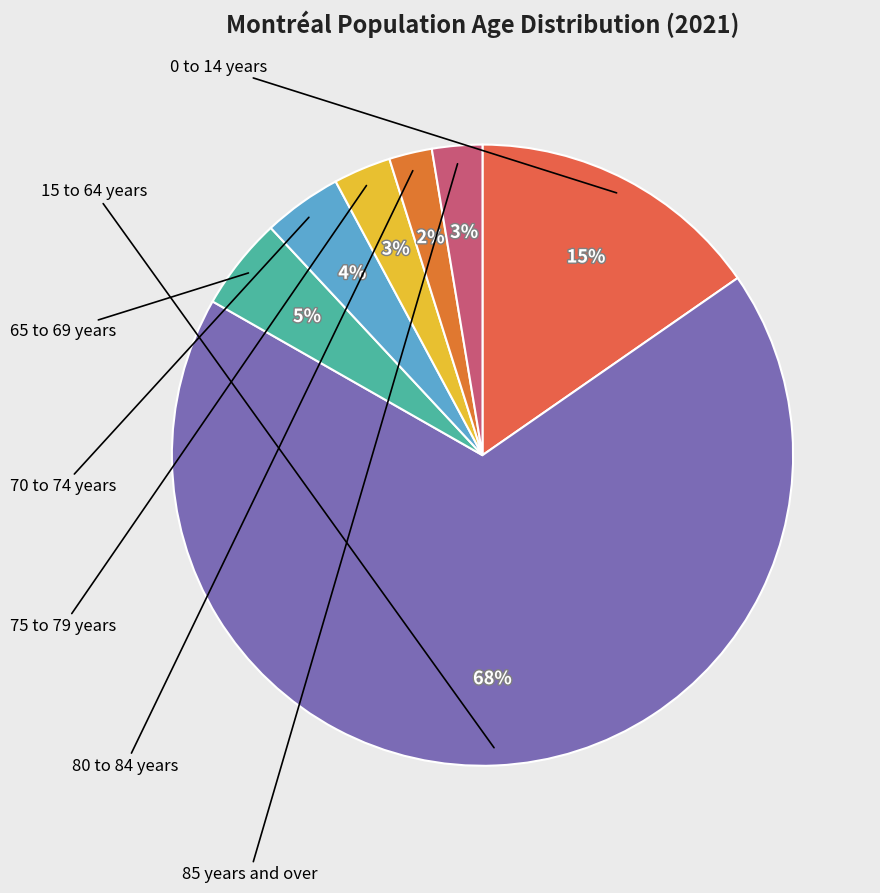

To the nearest percent, what is the average slice percentage?

14%